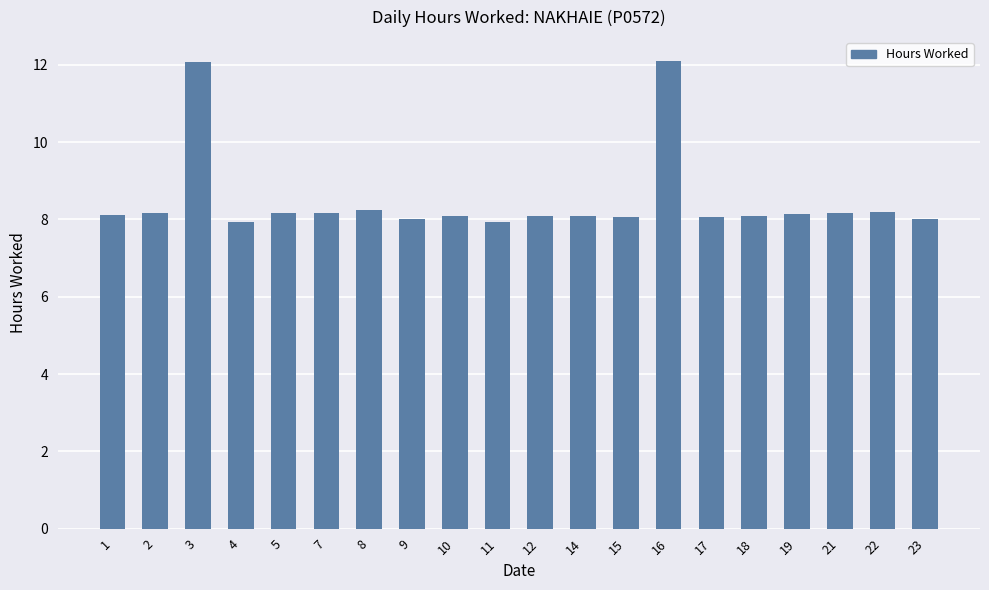

What is the ratio of the value at 8 to the value at 22?

1.0